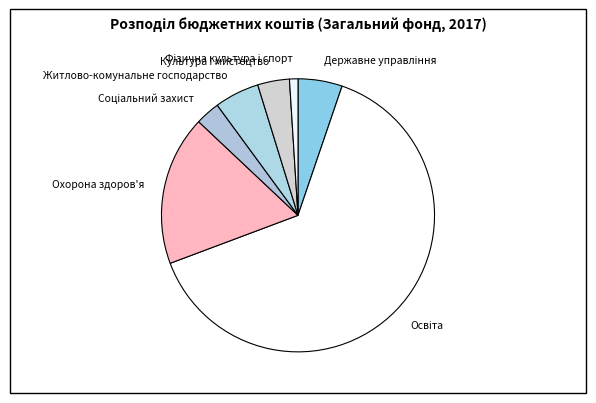

Is there any slice that represents more than half of the pie?

Yes